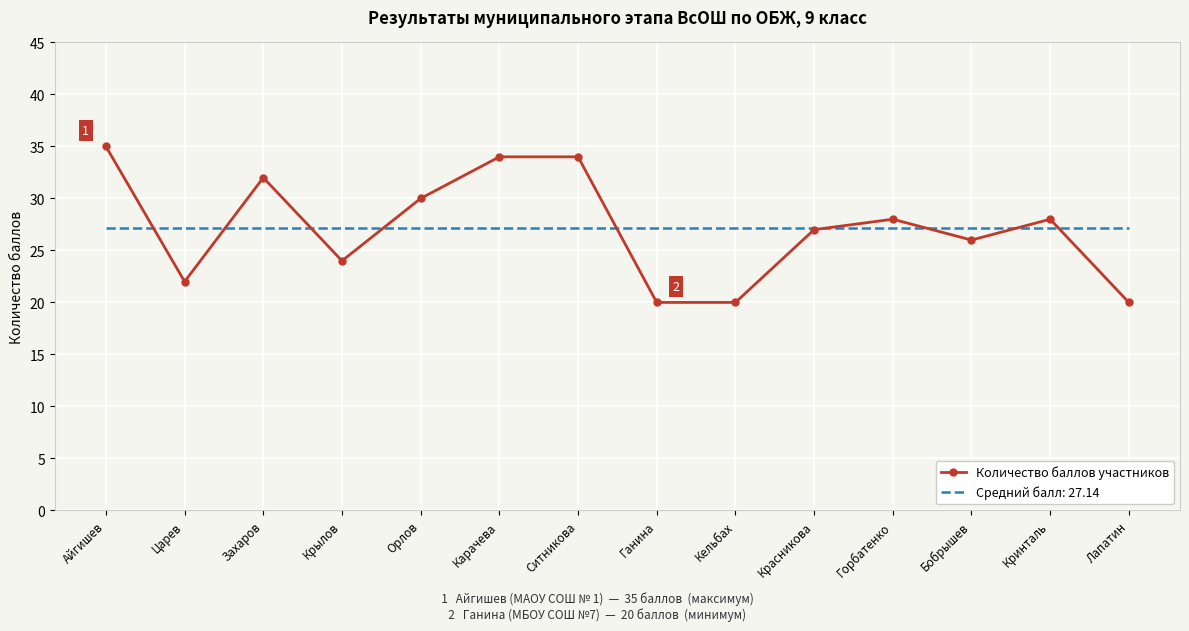

Rank the series at Айгишев from highest to lowest value.

Количество баллов участников, Средний балл: 27.14